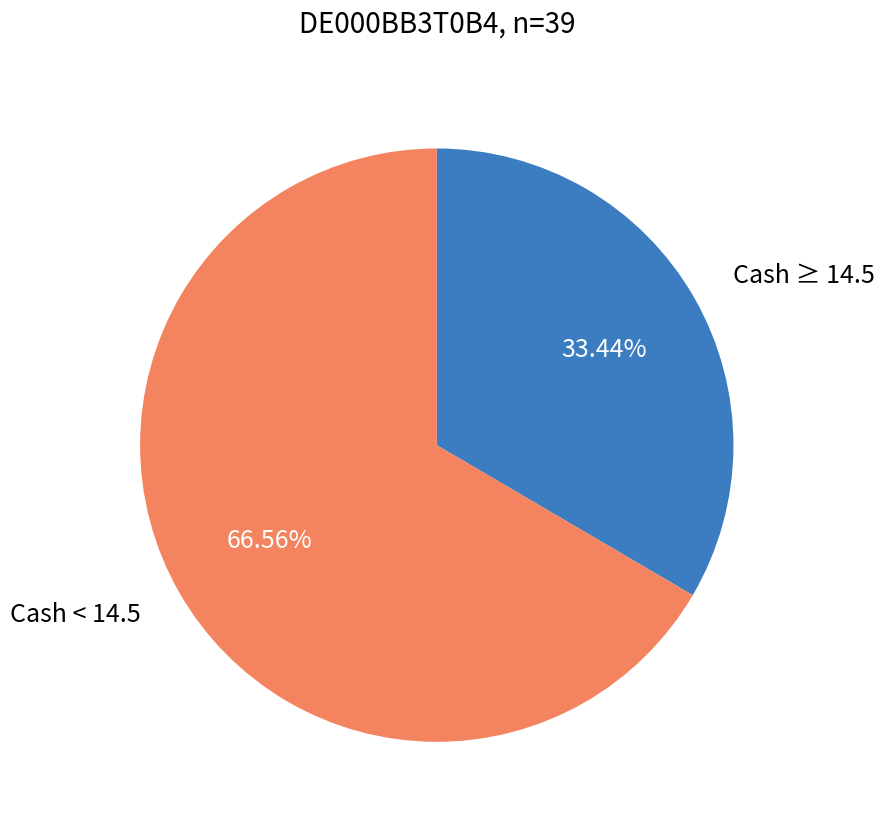

Does any single category account for the majority?

Yes